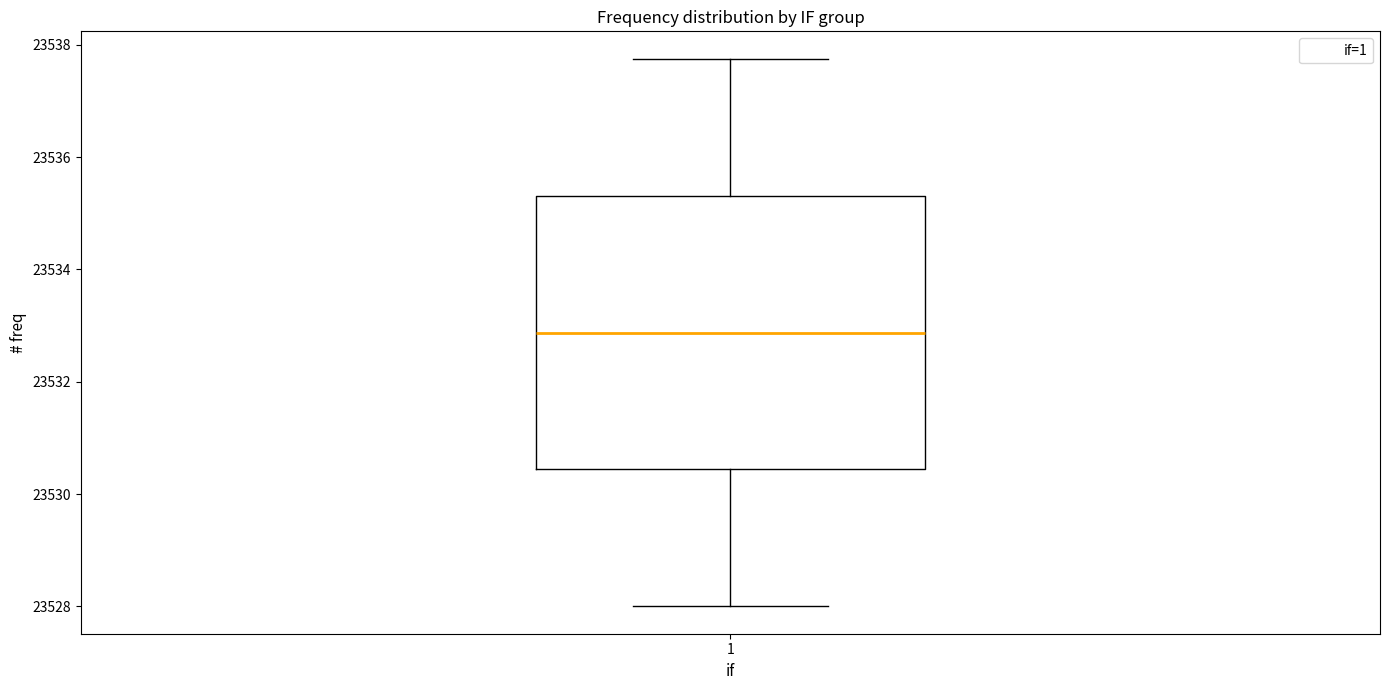

Transcribe this box plot: give where the median line is, the range the box spans, and where the two whiskers end, as read against the y-axis. The values are not printed on the chart, so give them approximately, as read against the axis.

median 23532.8, box 23530.4 to 23535.4, whiskers 23528.0 to 23537.8